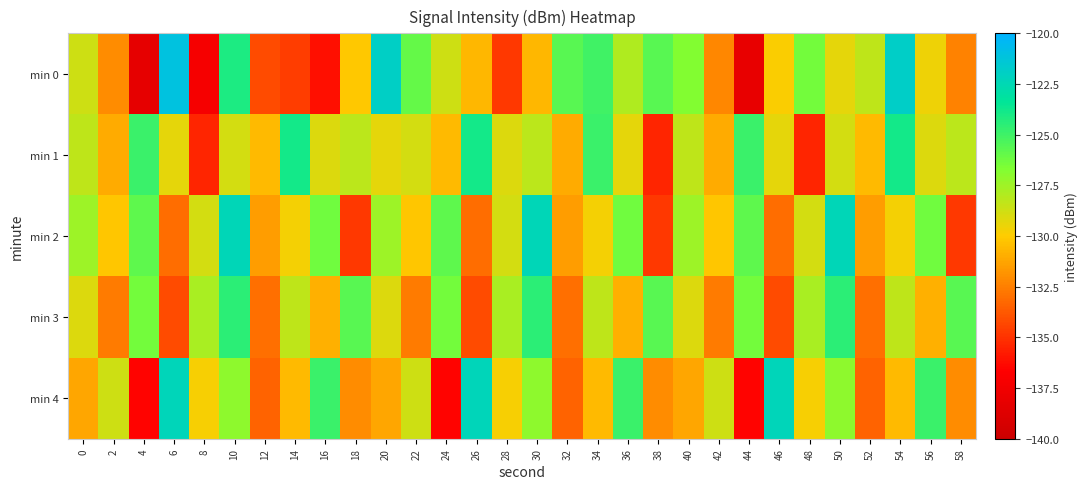

Count the number of data series in this chart.

5